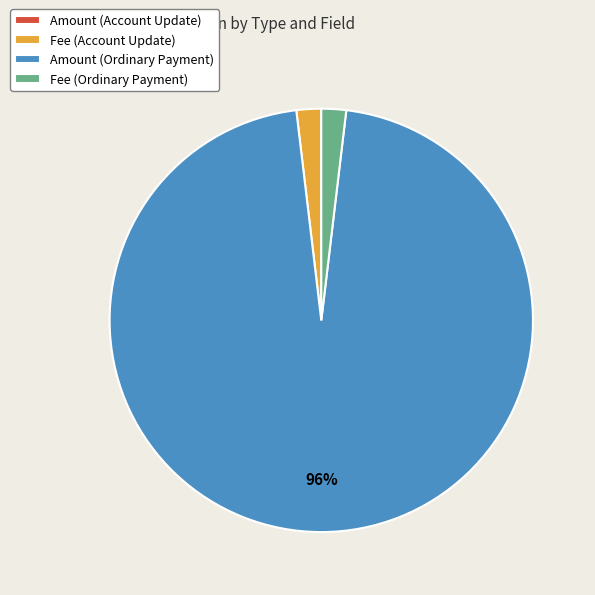

Is it true that Fee (Account Update) is 2% of the pie?

True